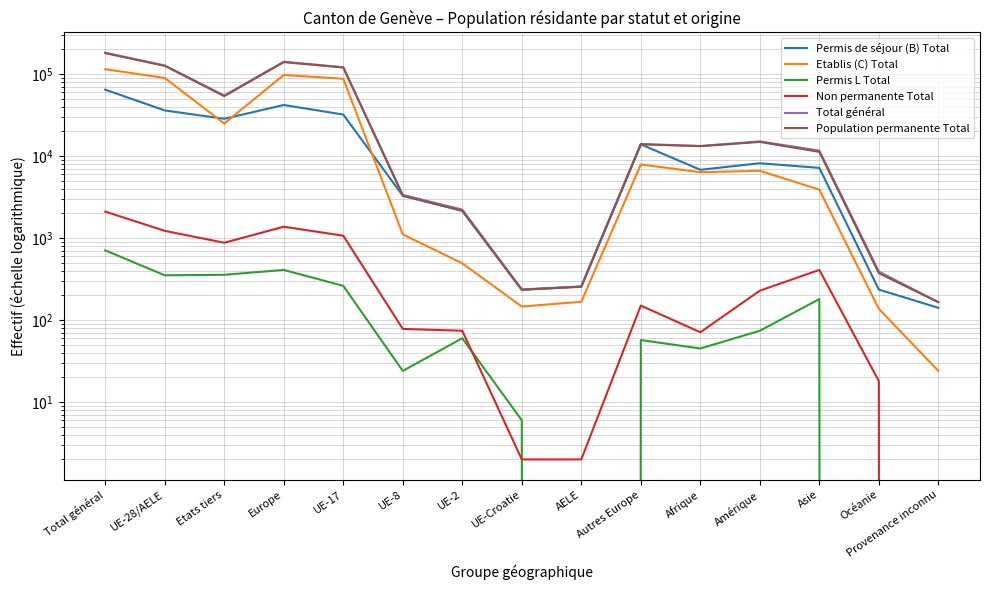

Rank the series by their maximum value, from lowest to highest.

Permis L Total, Non permanente Total, Permis de séjour (B) Total, Etablis (C) Total, Population permanente Total, Total général